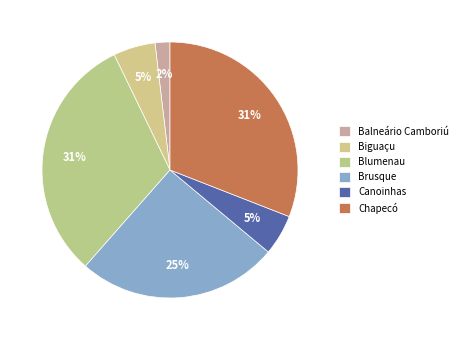

Approximately how many times larger is the value at Balneário Camboriú compared to Canoinhas?

0.4